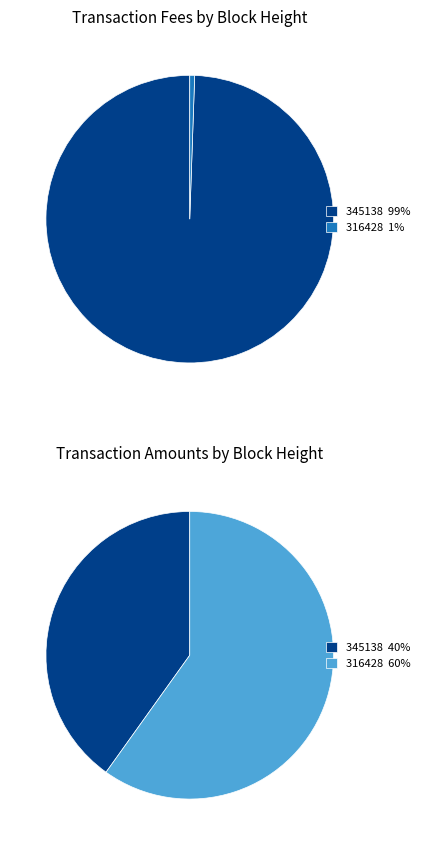

Combined, what portion of the pie is 316428 and 345138?

100.0%